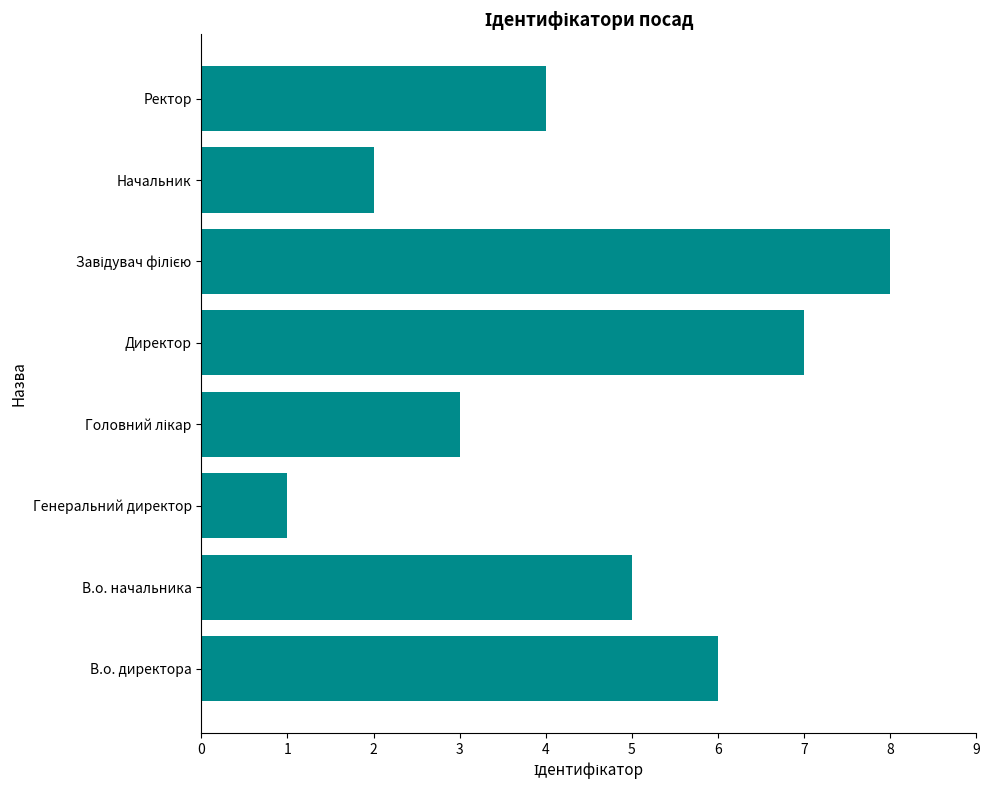

How many data points does each series have?

8